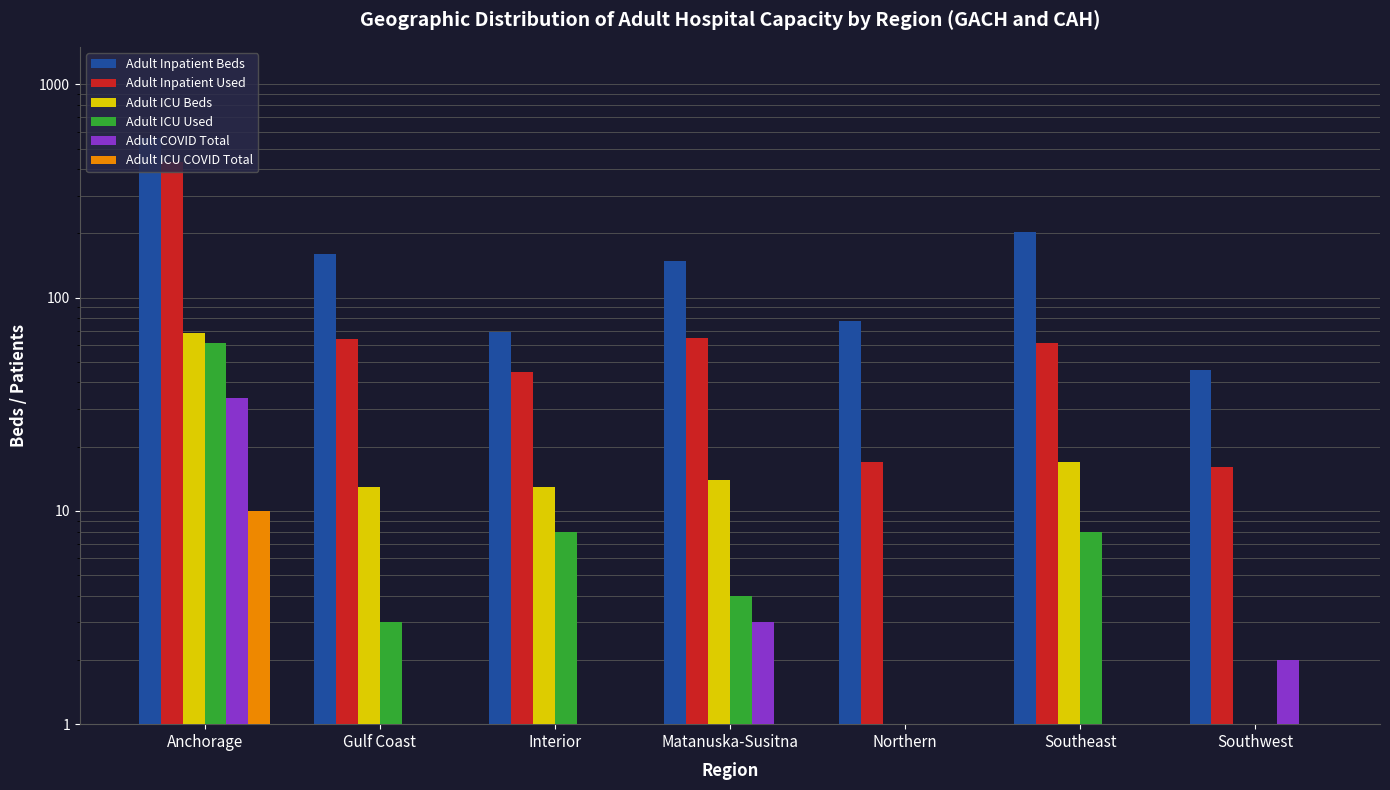

At which category is the sum across all series the highest?

Anchorage